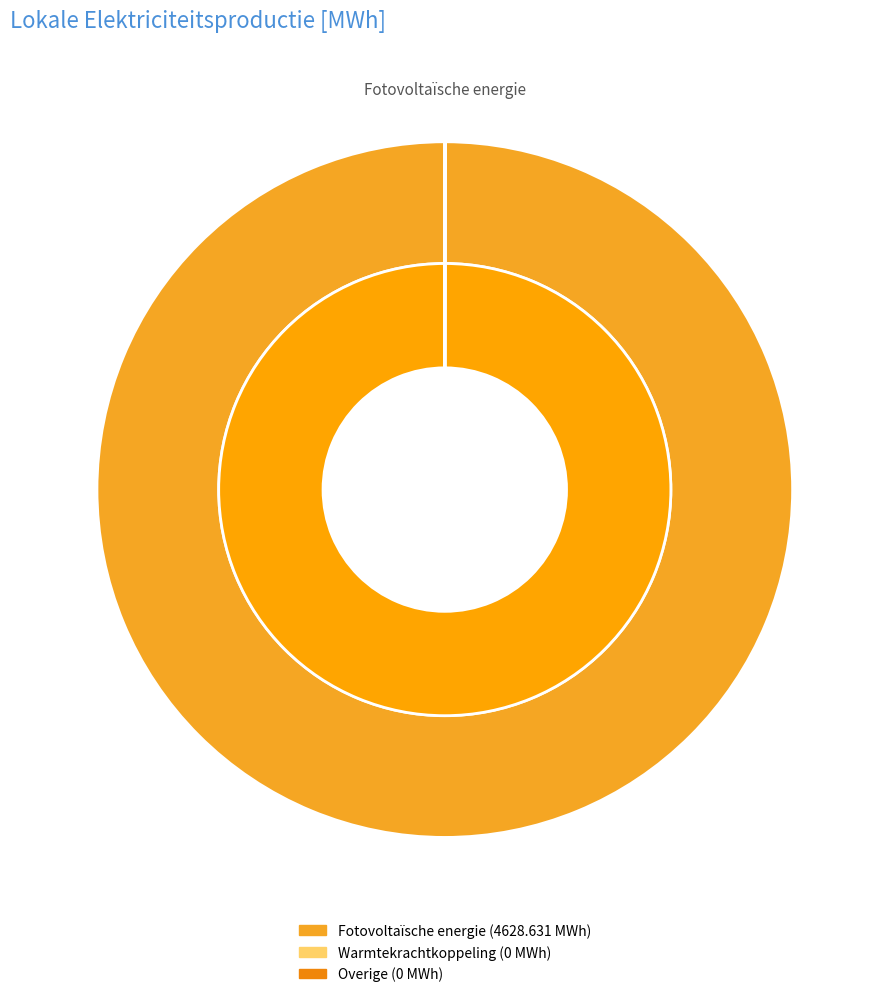

How many segments does this pie chart have?

6